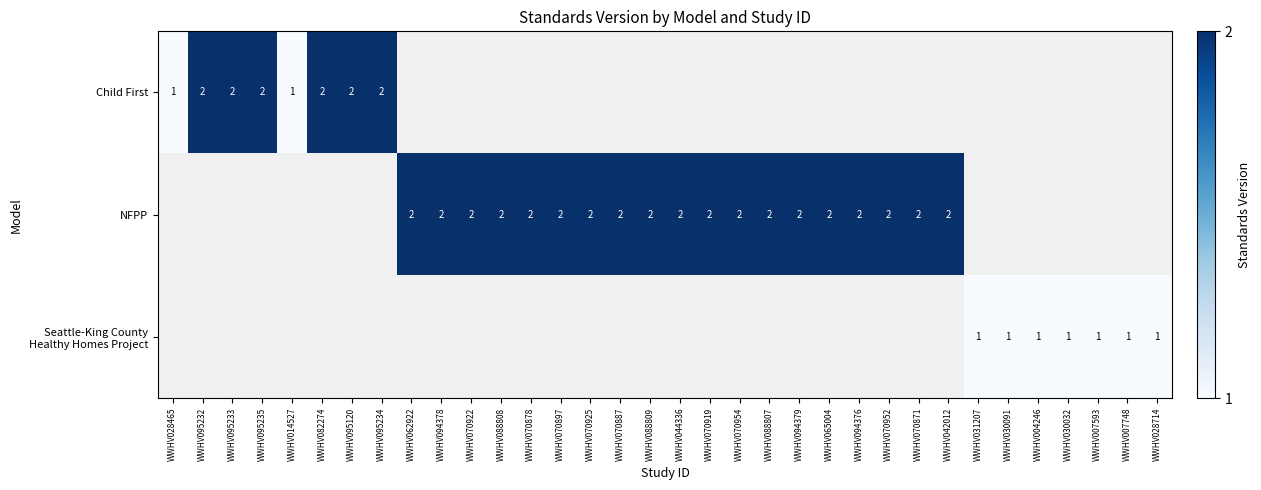

How many distinct data groups are displayed?

3